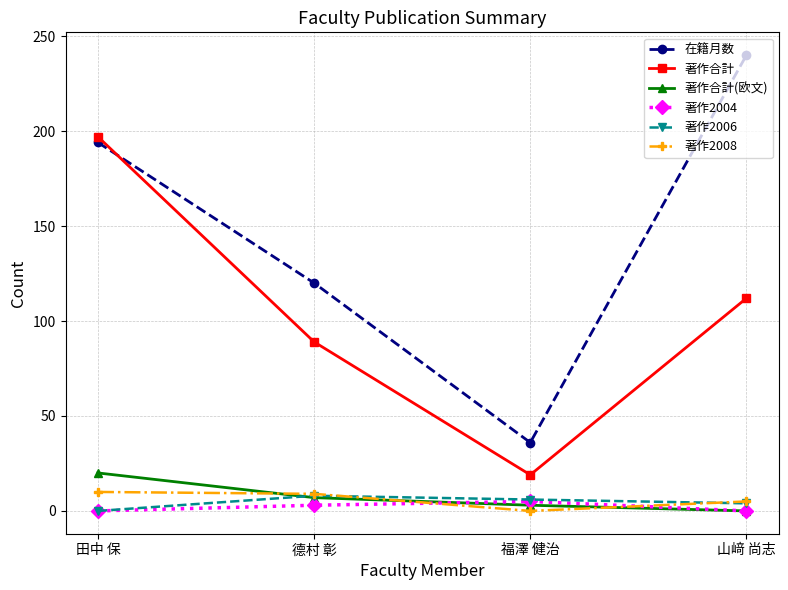

What is the difference between the highest and lowest values at 田中 保?

197